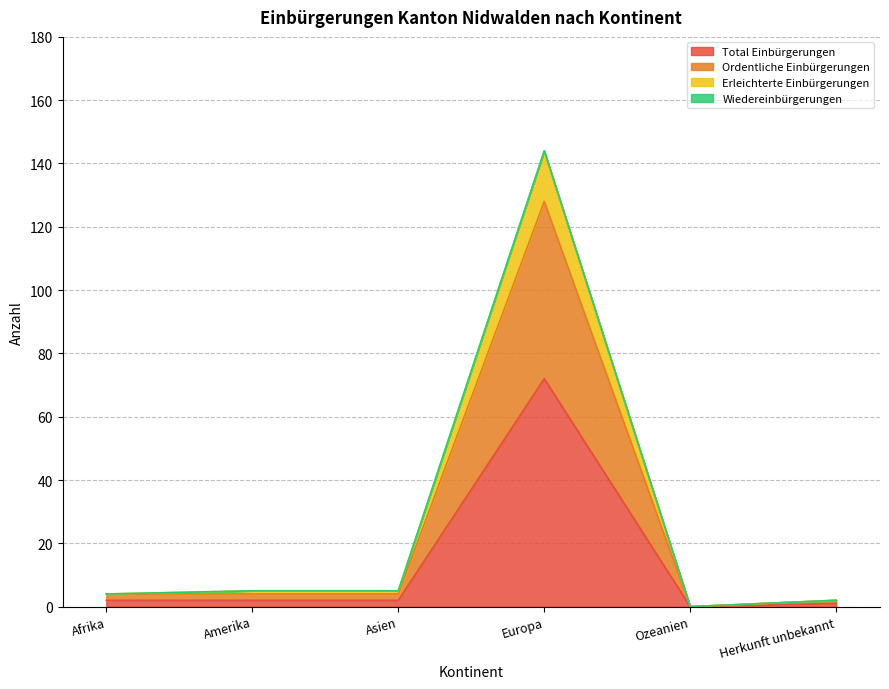

True or false: Total Einbürgerungen and Erleichterte Einbürgerungen cross at least once.

False